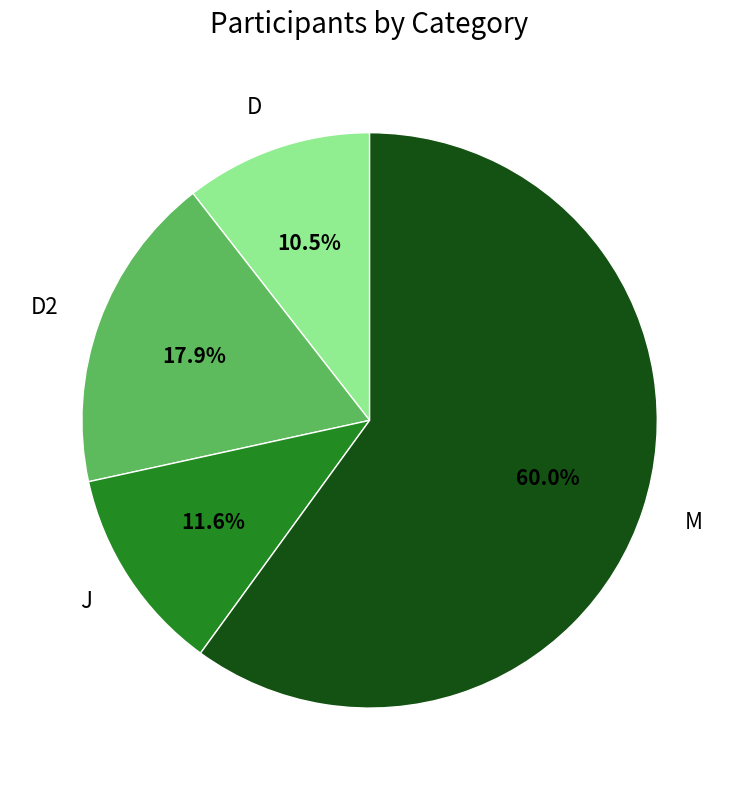

Which category has the biggest portion of the pie?

M